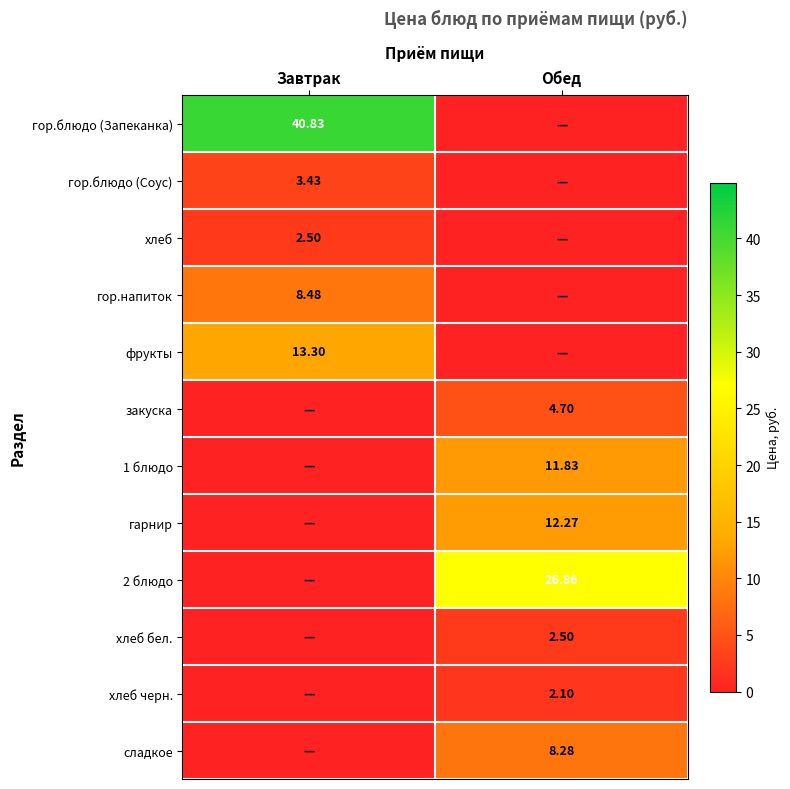

Is the value of хлеб at Завтрак greater than the value of сладкое at Обед?

No